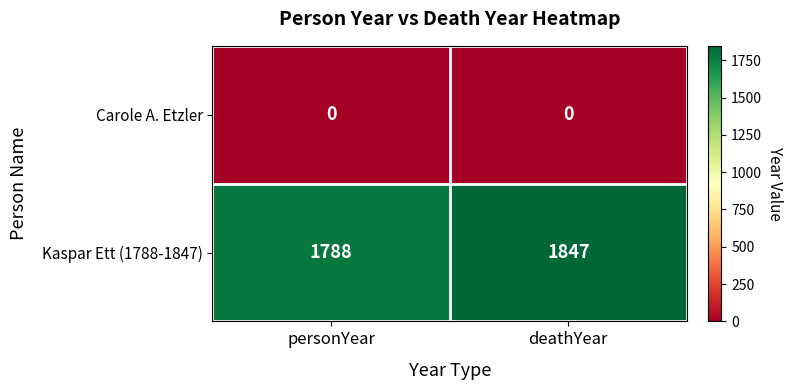

The value of Carole A. Etzler at personYear is 0. True or false?

True